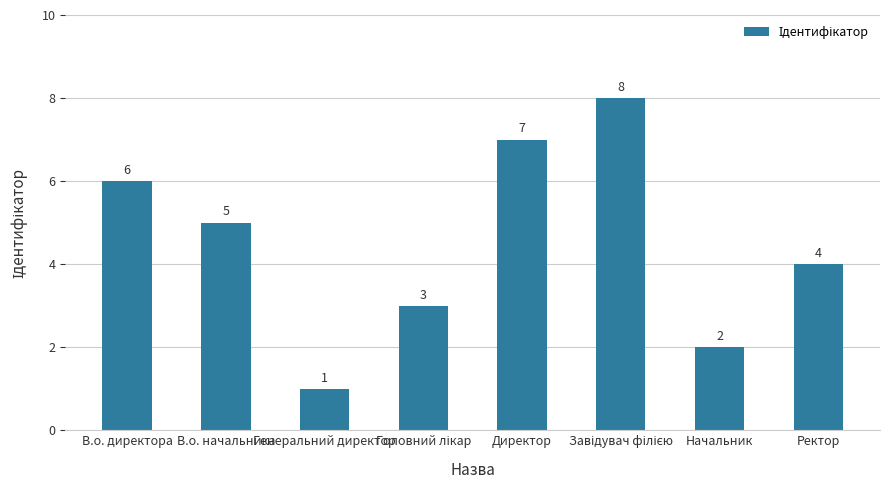

The value at Ректор is 2. True or false?

False